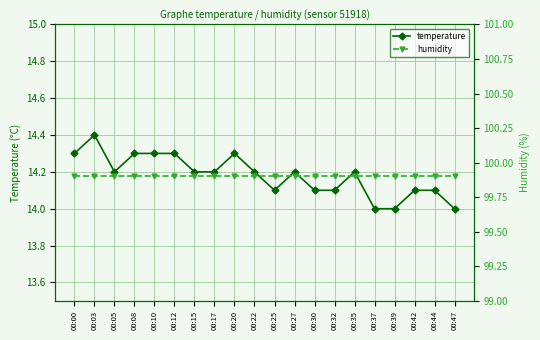

Which category has the lowest value across all series?

00:37